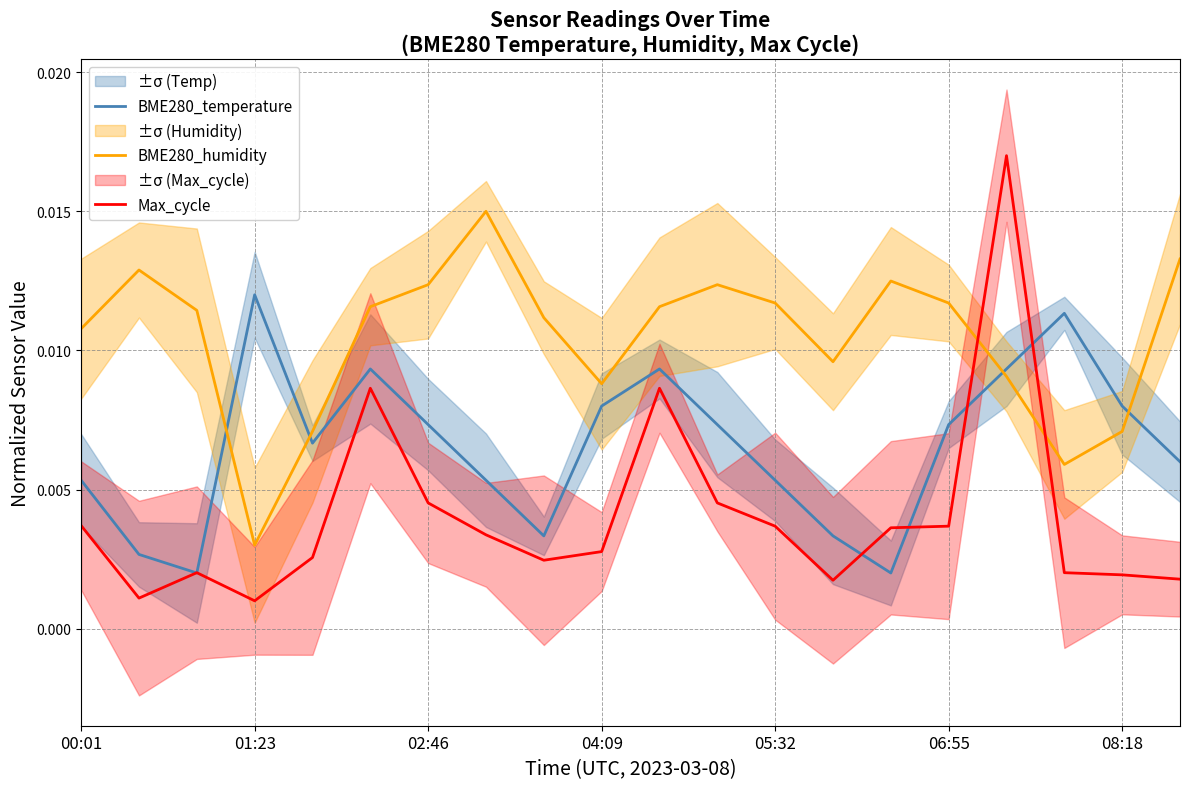

At how many categories does at least one series exceed 0?

20